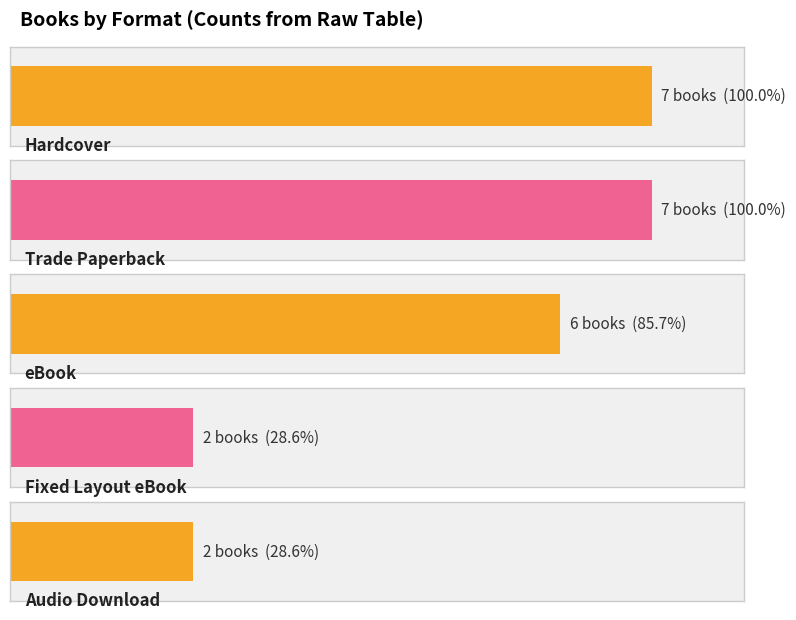

Is it true that the value at Audio Download is 1?

False